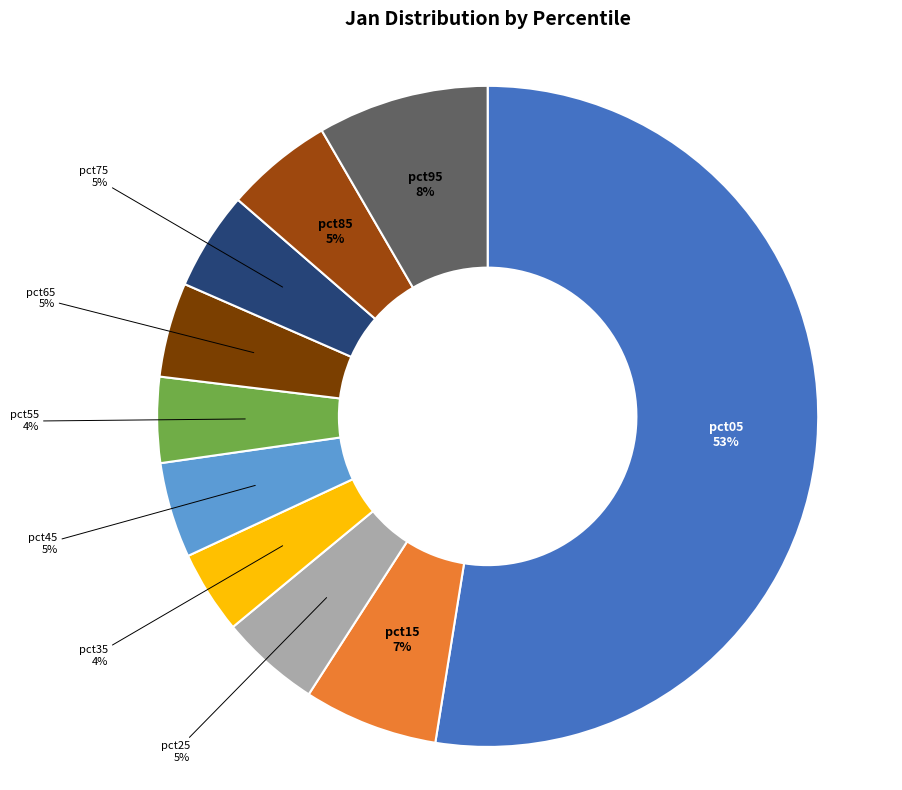

To the nearest percent, what is the average slice percentage?

10%